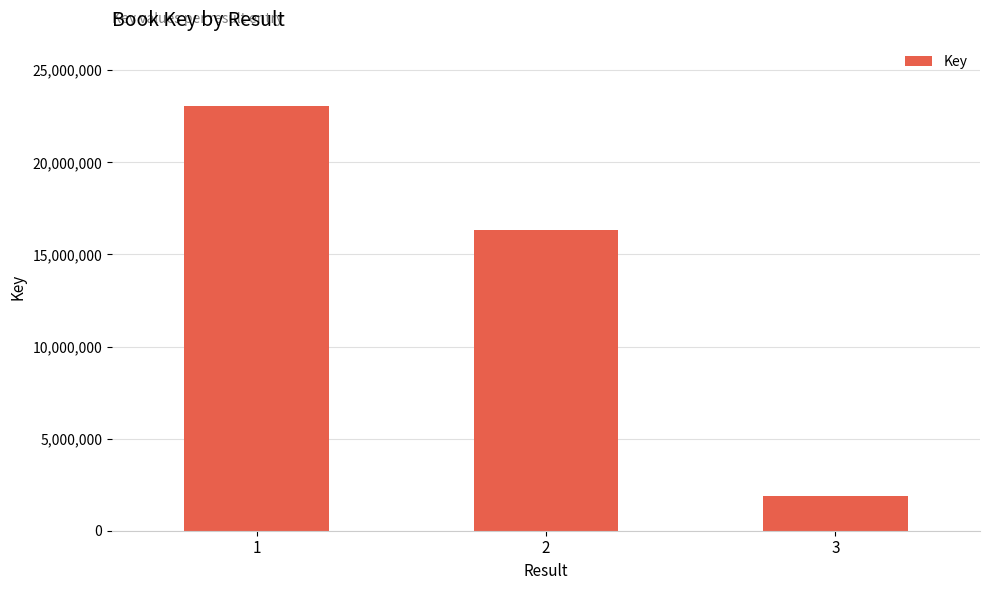

Reading left to right, extract all data points from this chart.

1=23039860	2=16303530	3=1874631